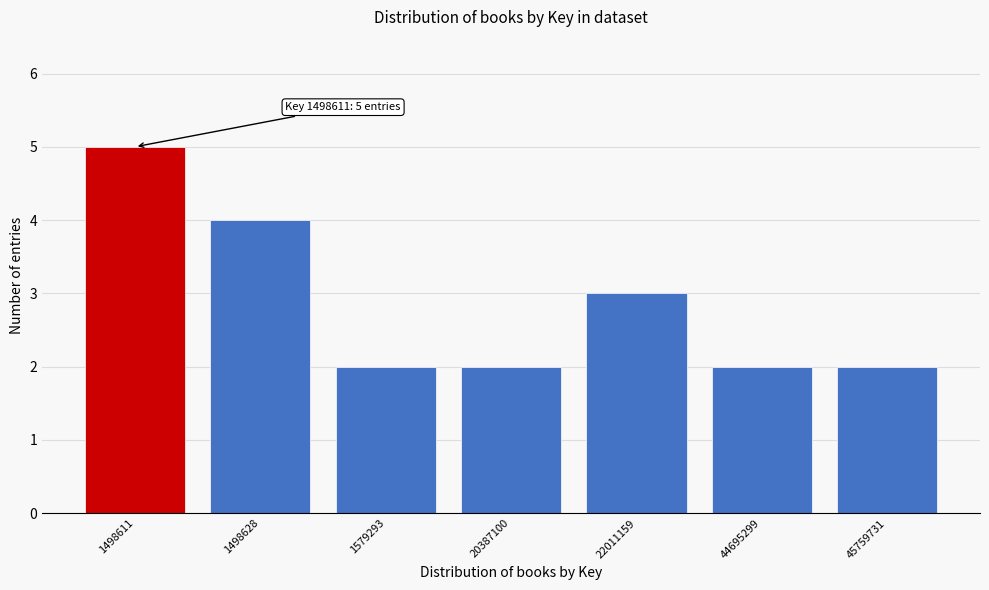

Reading left to right, transcribe all the data shown in this chart.

1498611=5	1498628=4	1579293=2	20387100=2	22011159=3	44695299=2	45759731=2